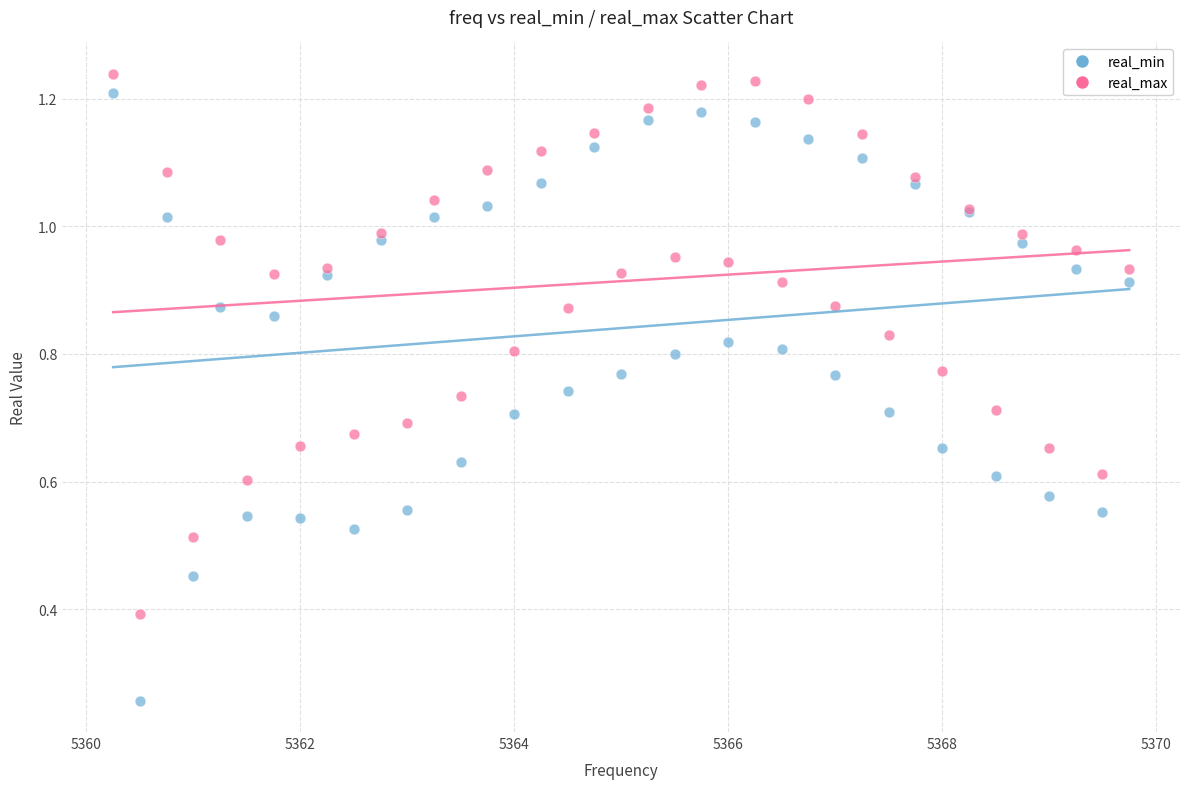

Which series reaches the maximum Y coordinate?

real_max